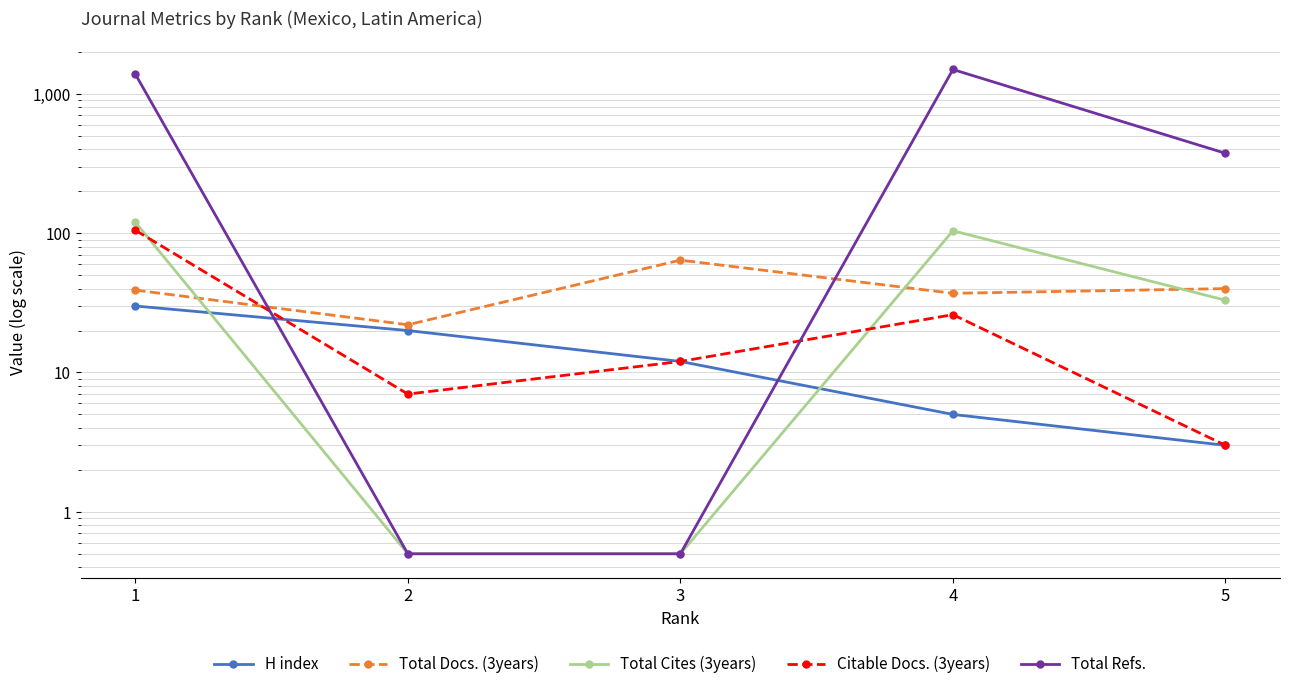

How many lines are shown in the chart?

5